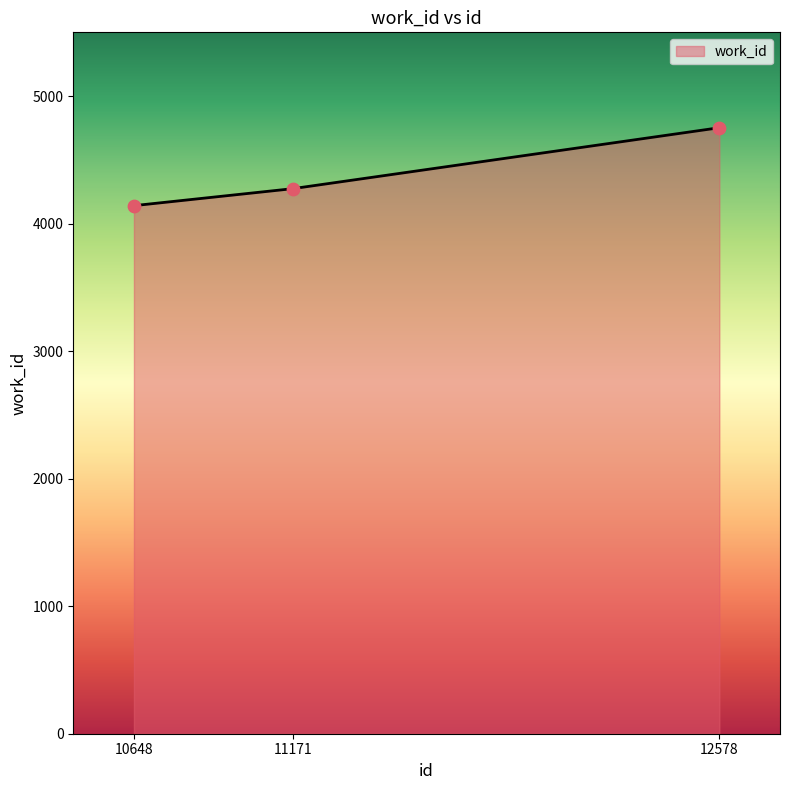

What is the change in value from 10648 to 12578?

+611